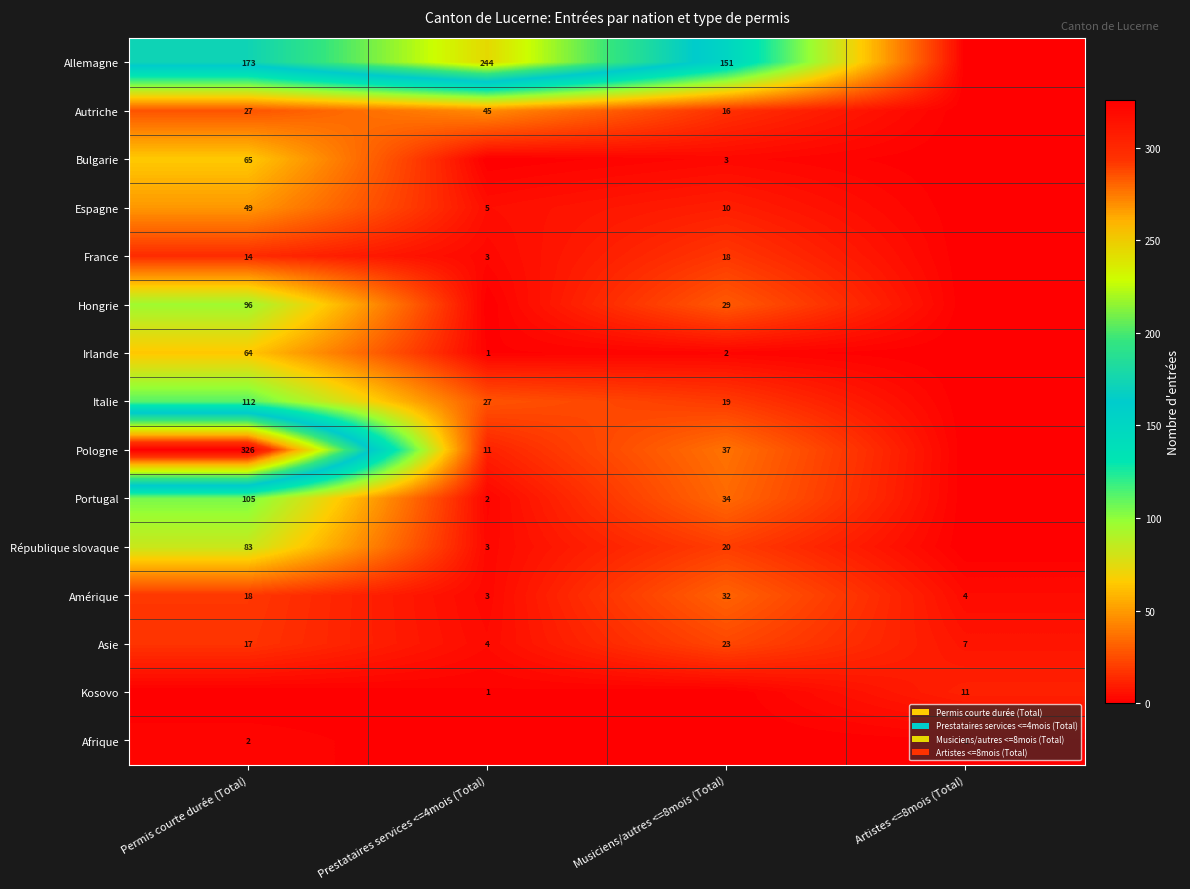

The Allemagne series shows 90 at Musiciens/autres <=8mois (Total). True or false?

False